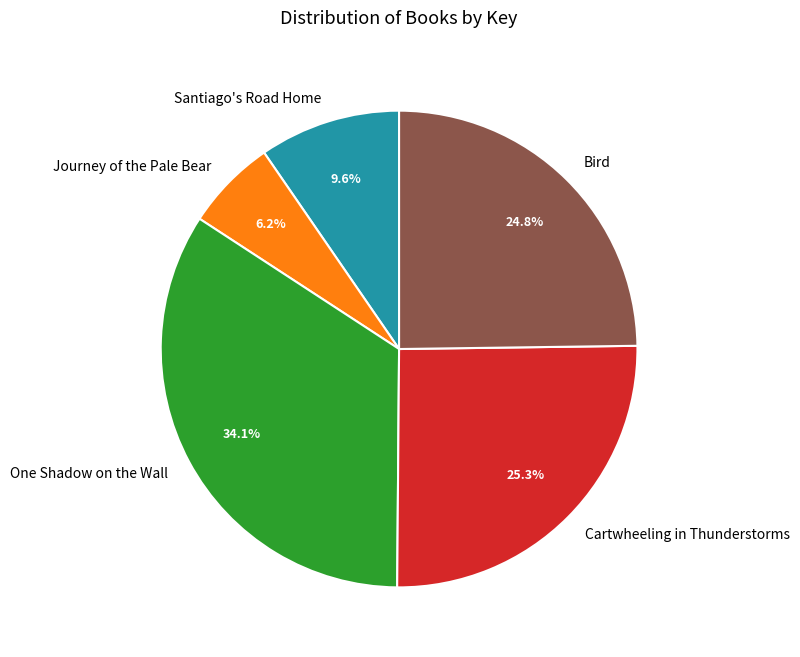

To the nearest percent, what is the difference between the largest and smallest slice percentages?

28%